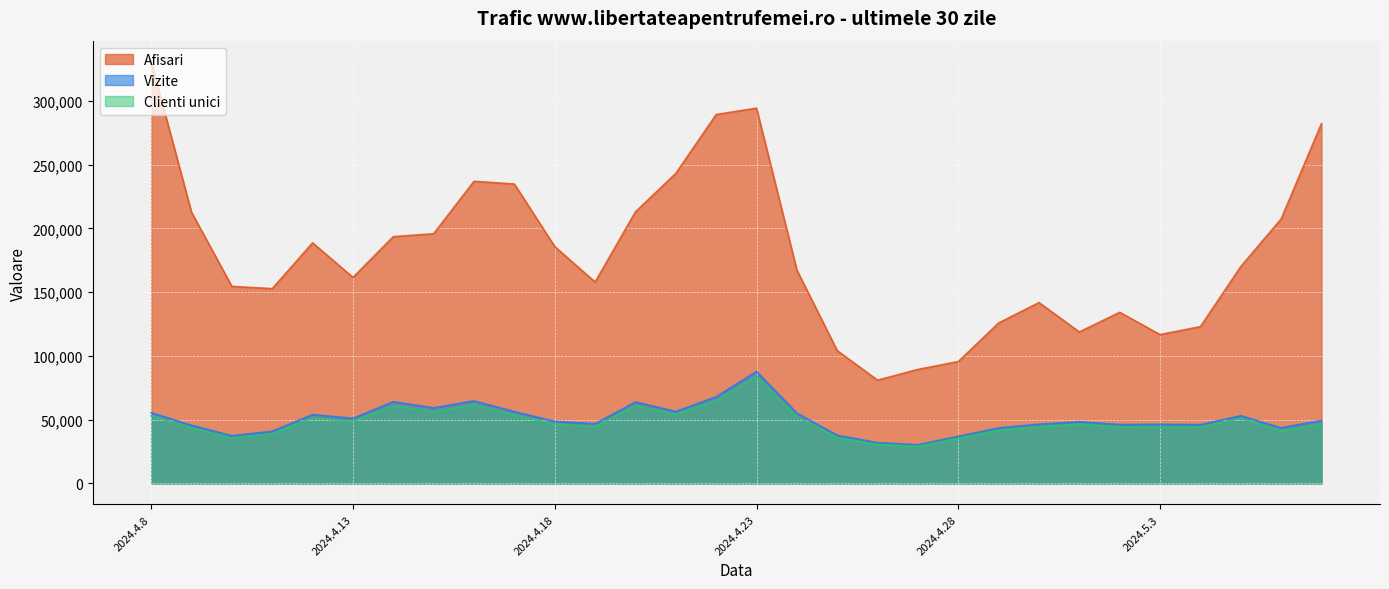

The Clienti unici series shows 13957 at 2024.4.25. True or false?

False